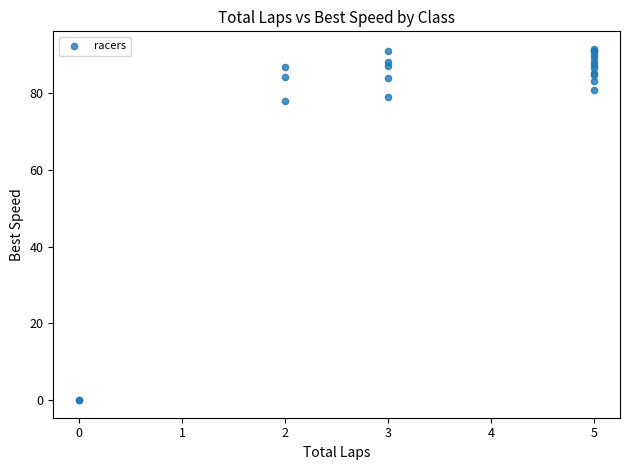

What Y value in the scatter plot is closest to 45?

78.1